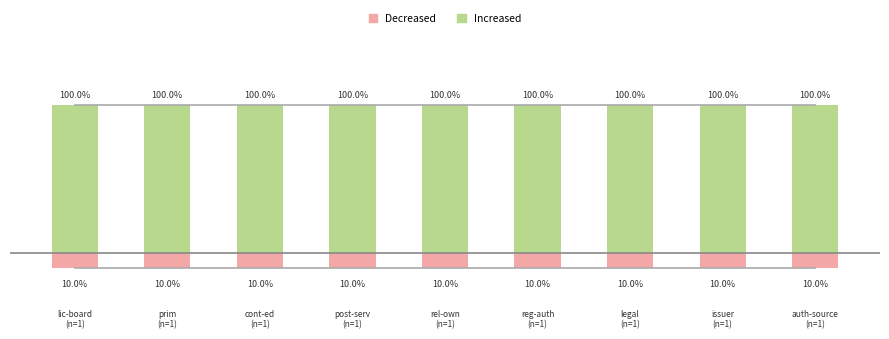

What position from the left is reg-auth
(n=1)?

6